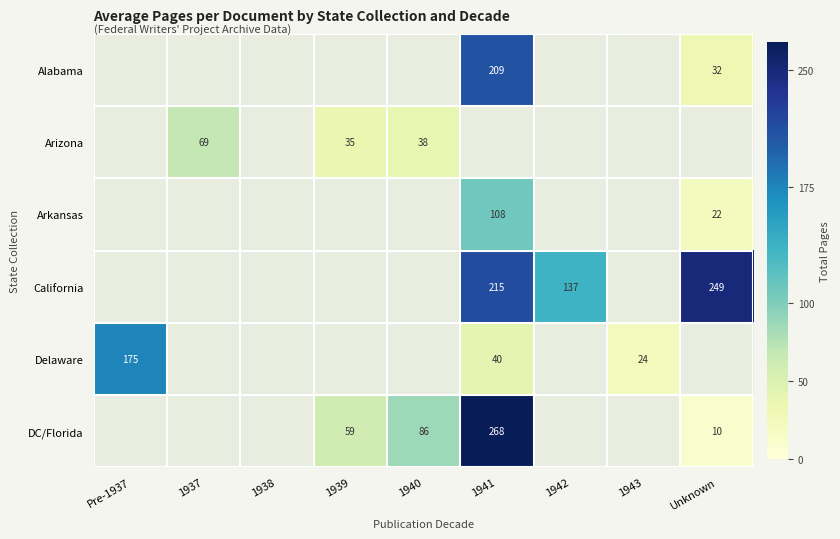

True or false: California has a value of 244 at 1942.

False